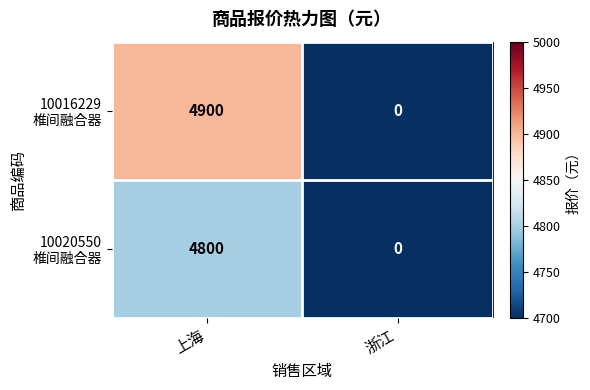

What is the greatest value displayed?

4900